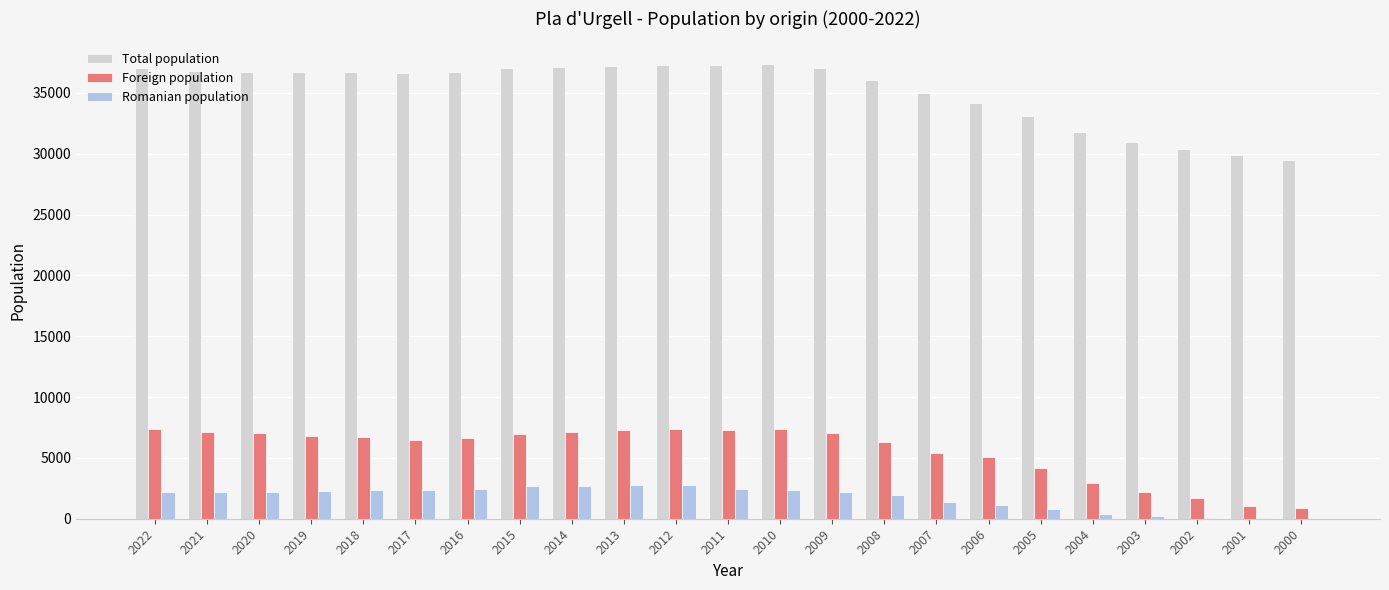

Is the value of Total population at 2006 greater than the value of Romanian population at 2017?

Yes